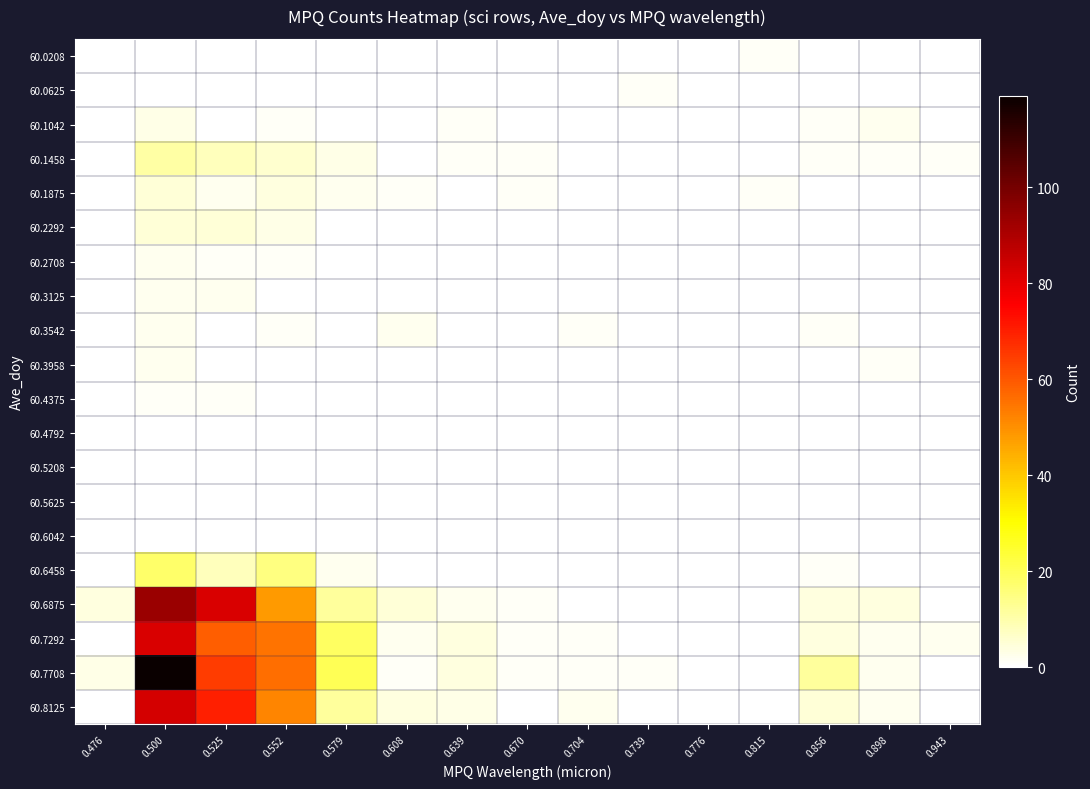

Which series has the largest total across all categories?

60.7708